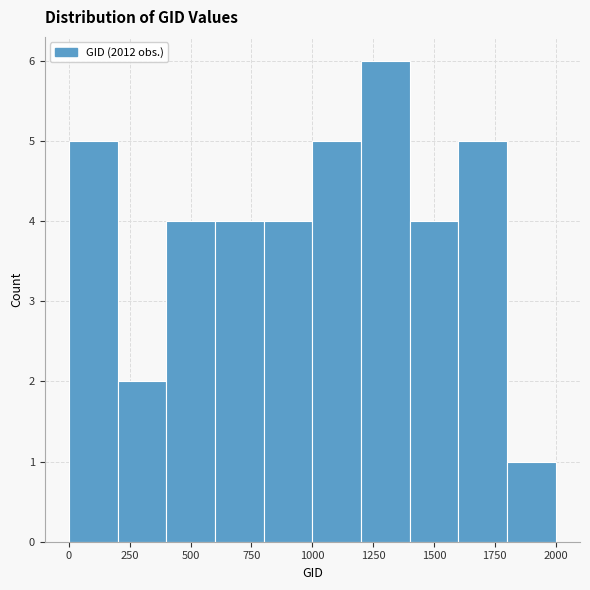

Which range on the x-axis has the tallest bar?

1200 to 1400